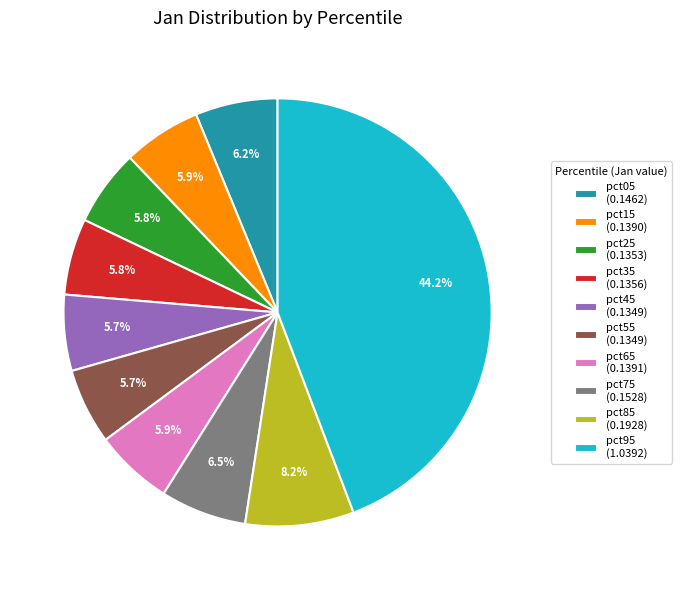

What percentage is NOT represented by pct55 (0.1349)?

94.3%